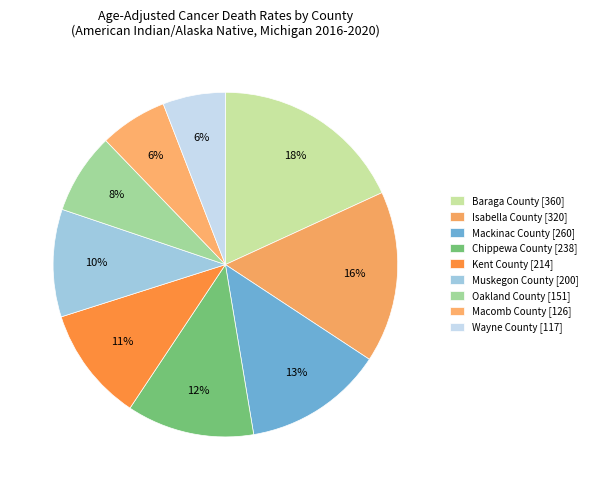

Combined, do Mackinac County and Muskegon County account for over 50%?

No